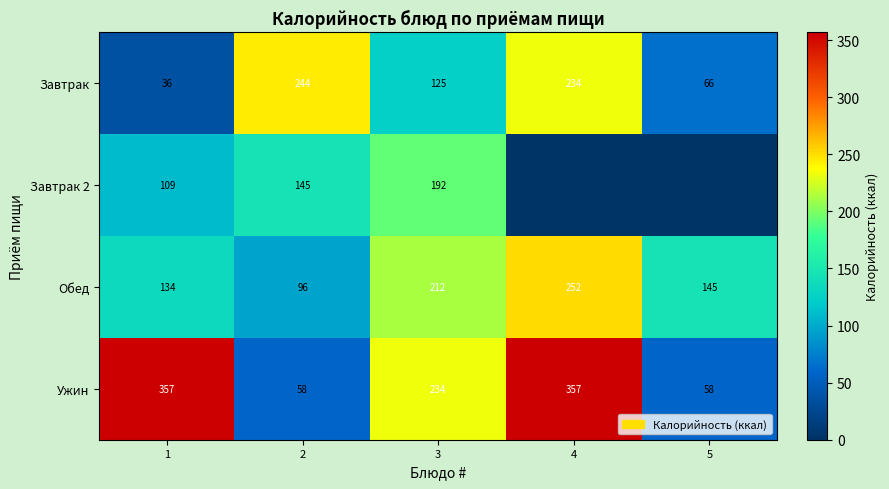

What is the difference between the highest and lowest values at 2?

186